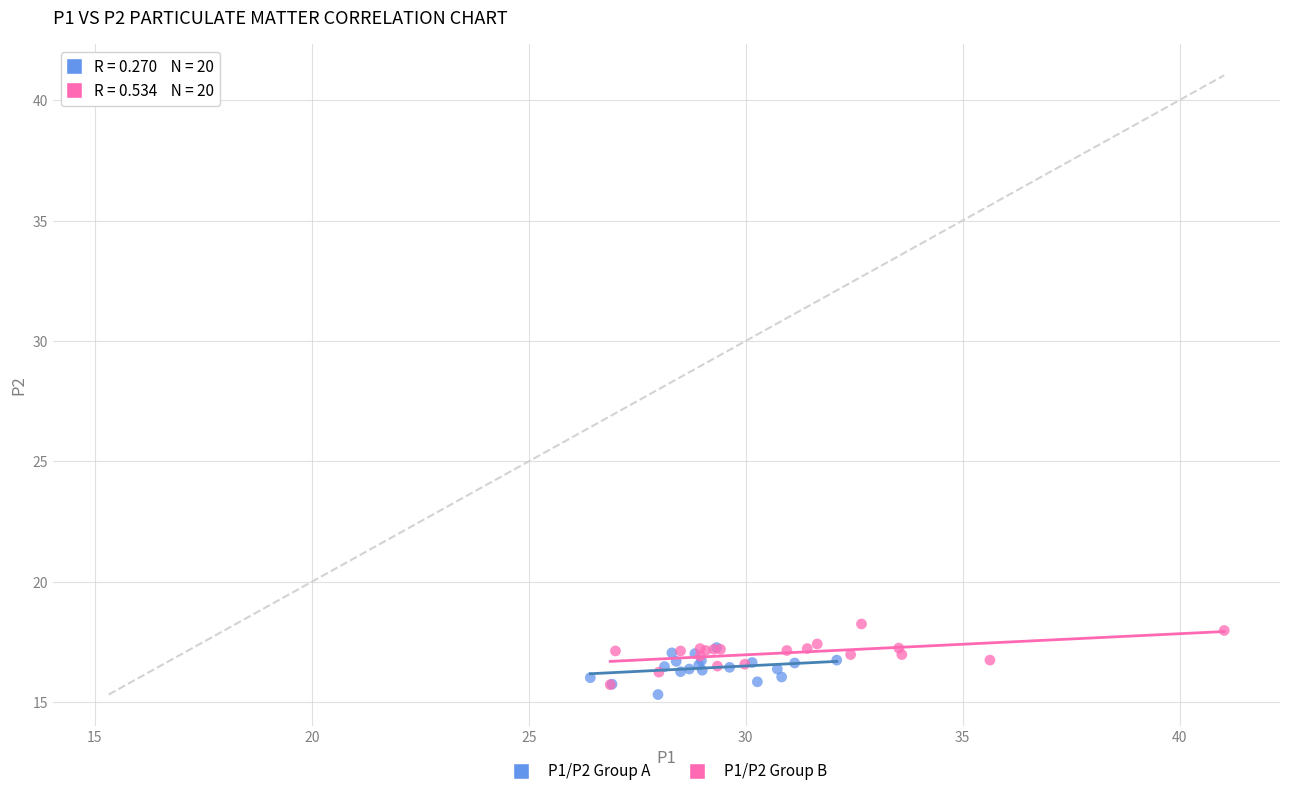

What are all the series names shown in the legend?

P1/P2 Group A, P1/P2 Group B